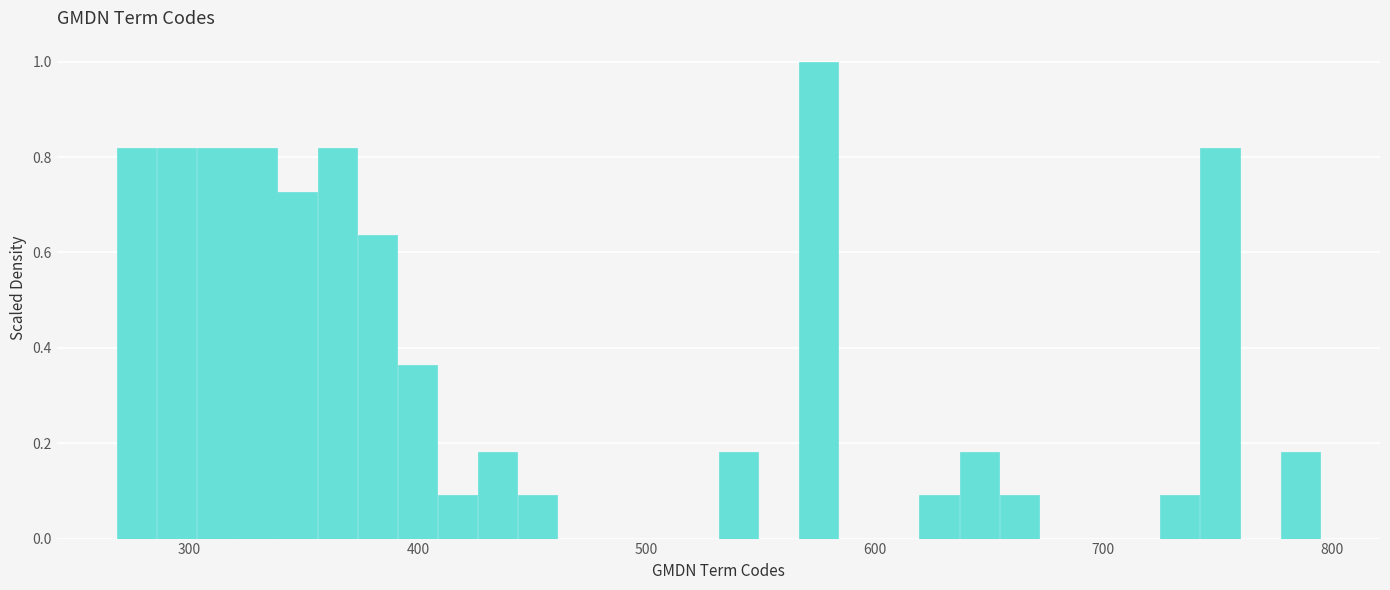

Around what value on the x-axis is the tallest bar? Give the approximate position of its centre, as read against the axis.

580